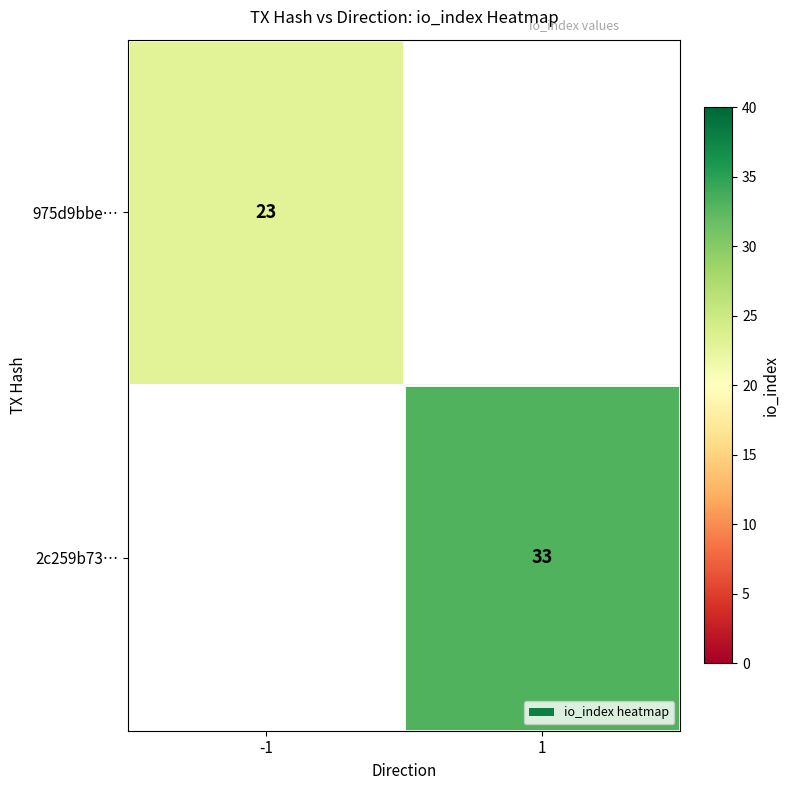

The value of 975d9bbe… at -1 is 36. True or false?

False